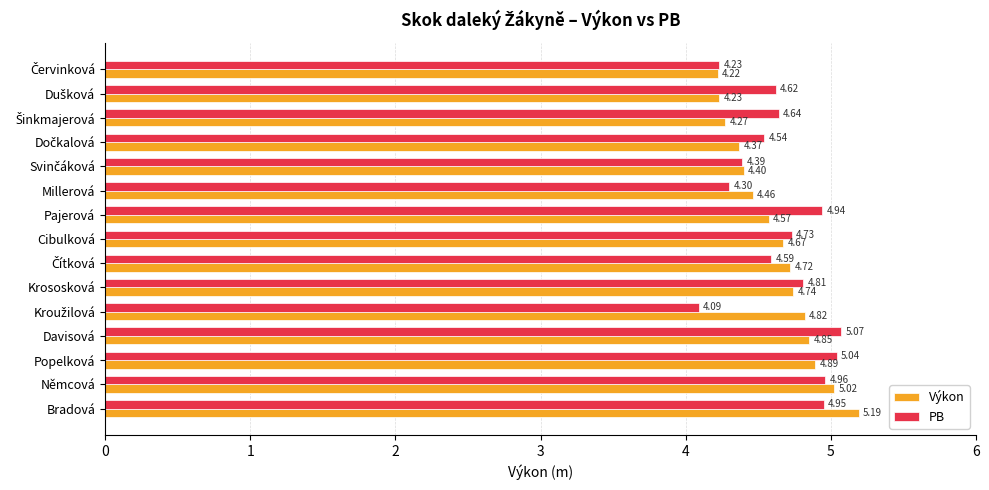

List the series in order of their peak value, lowest first.

PB, Výkon